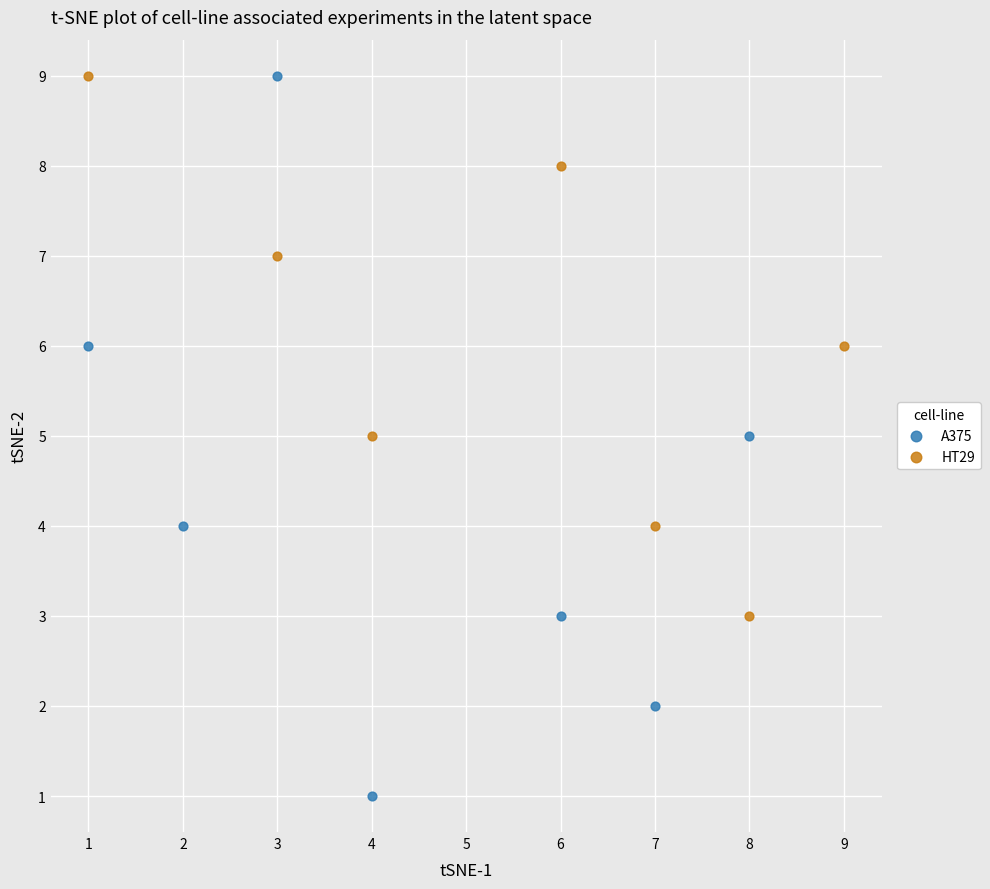

Which series reaches the minimum Y coordinate?

A375